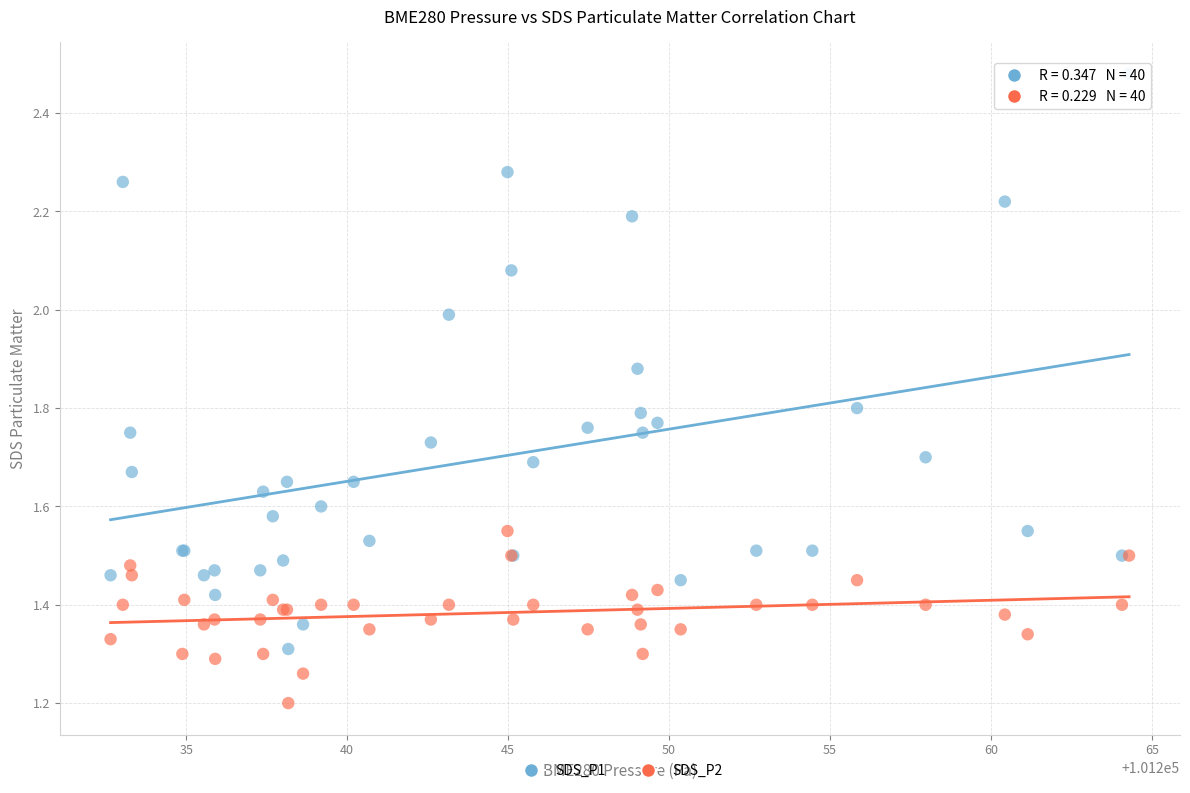

Across all series, what Y value is closest to 1?

1.2